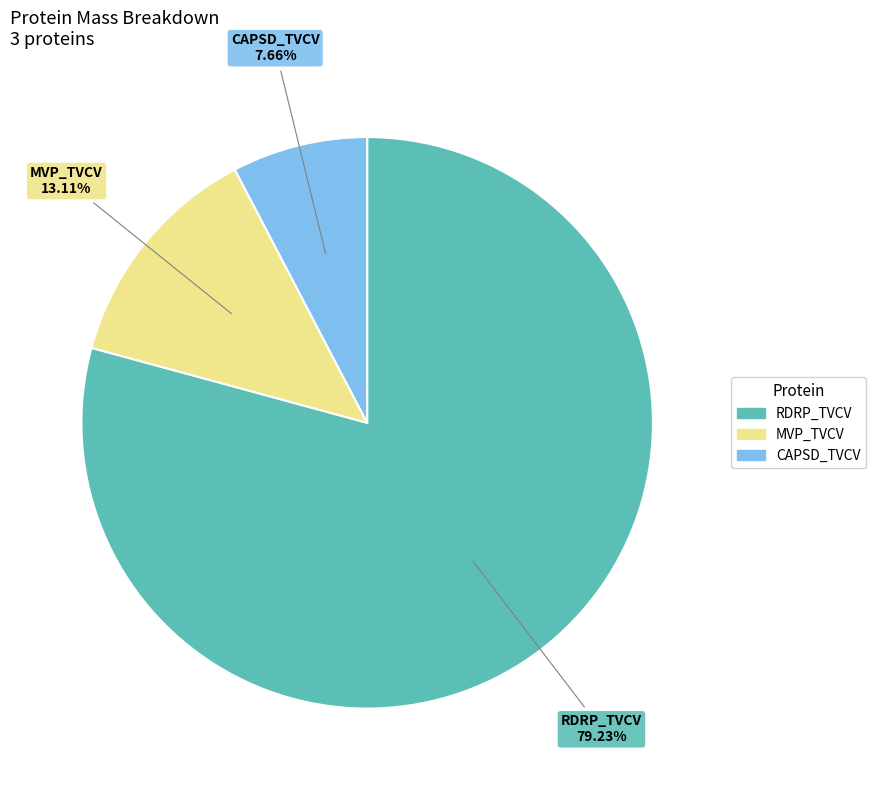

How many segments does this pie chart have?

3